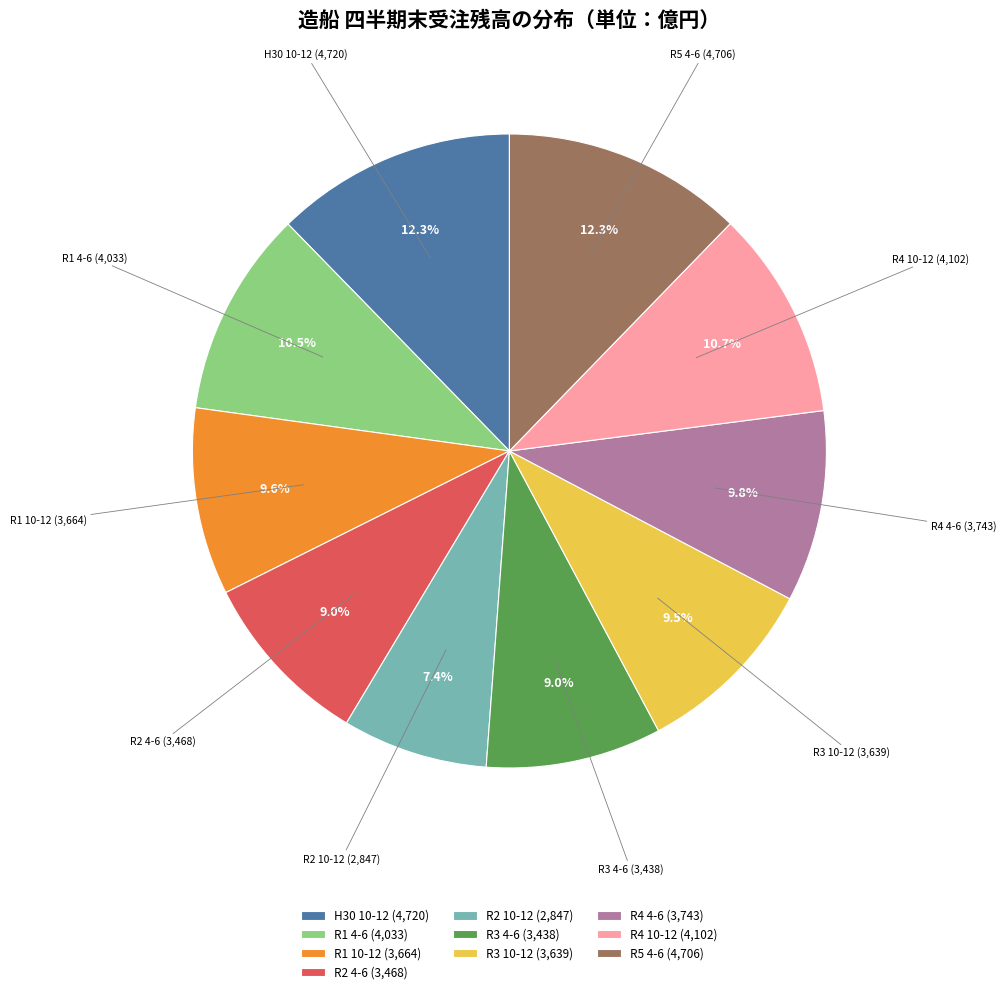

Is there a majority slice in this chart?

No